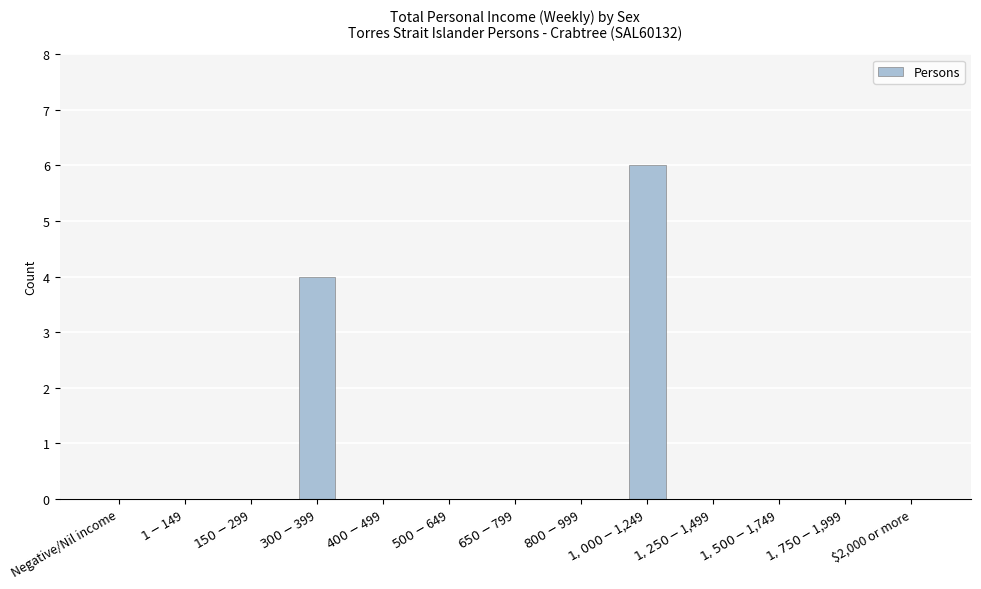

Reading right to left, transcribe all the data shown in this chart.

$2,000 or more=0	$1,750-$1,999=0	$1,500-$1,749=0	$1,250-$1,499=0	$1,000-$1,249=6	$800-$999=0	$650-$799=0	$500-$649=0	$400-$499=0	$300-$399=4	$150-$299=0	$1-$149=0	Negative/Nil income=0